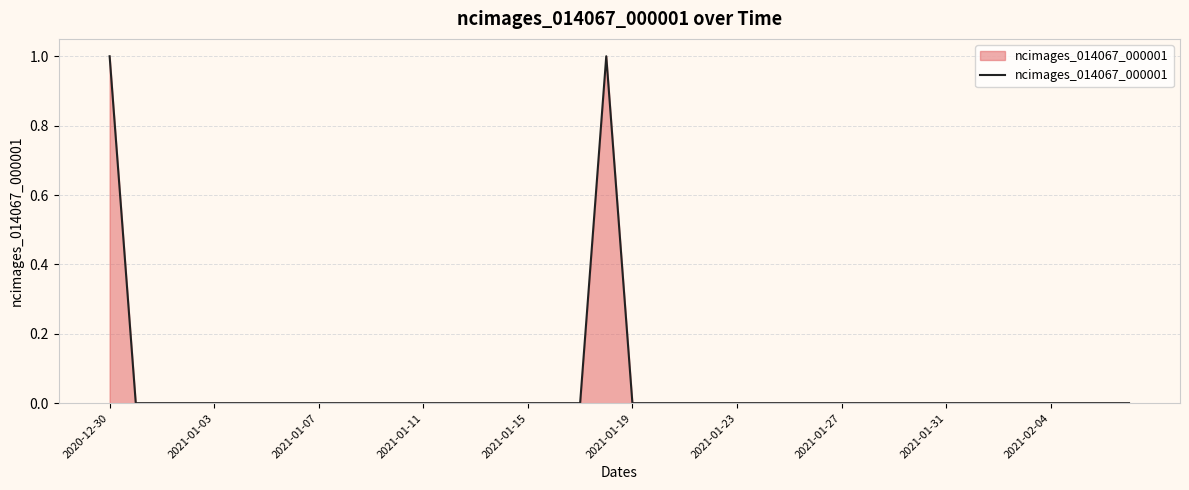

How many series are shown in this chart?

1